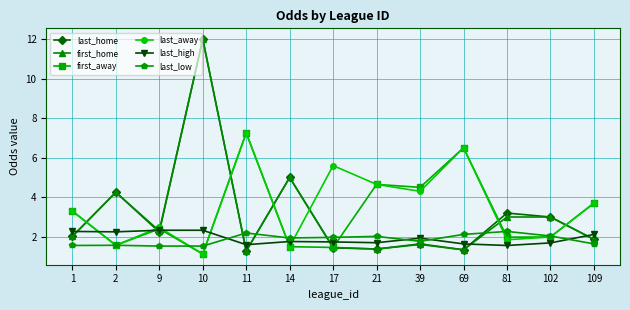

What is the spread (max minus min) of values at 21?

3.3